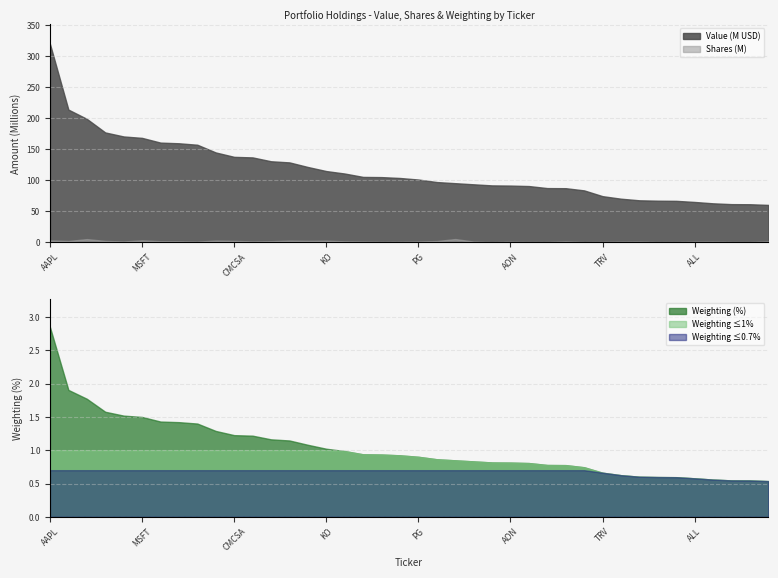

True or false: Value and Weighting intersect in this chart.

False